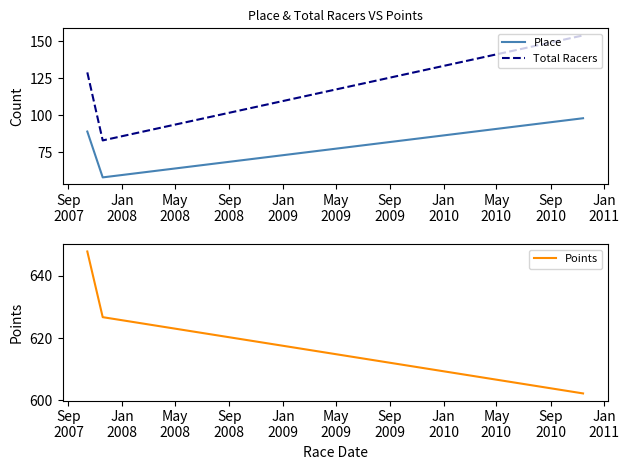

What is the maximum value for Place?

98